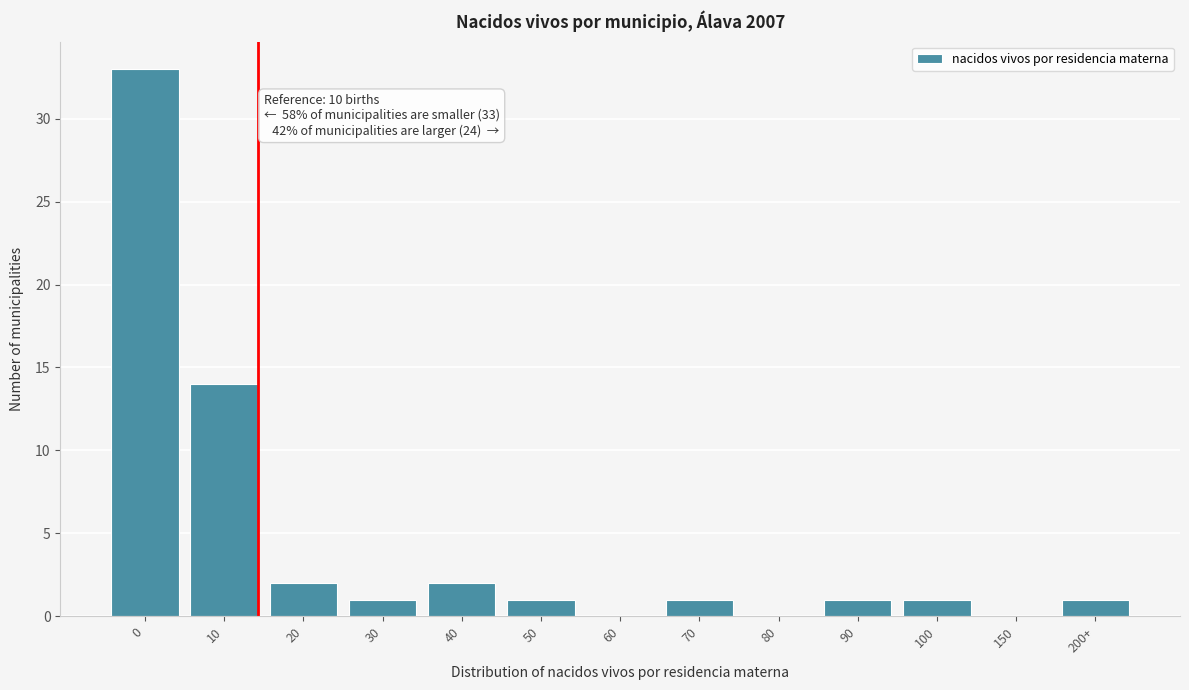

Reading left to right, extract all data points from this chart.

0=33	10=14	20=2	30=1	40=2	50=1	60=0	70=1	80=0	90=1	100=1	150=0	200+=1